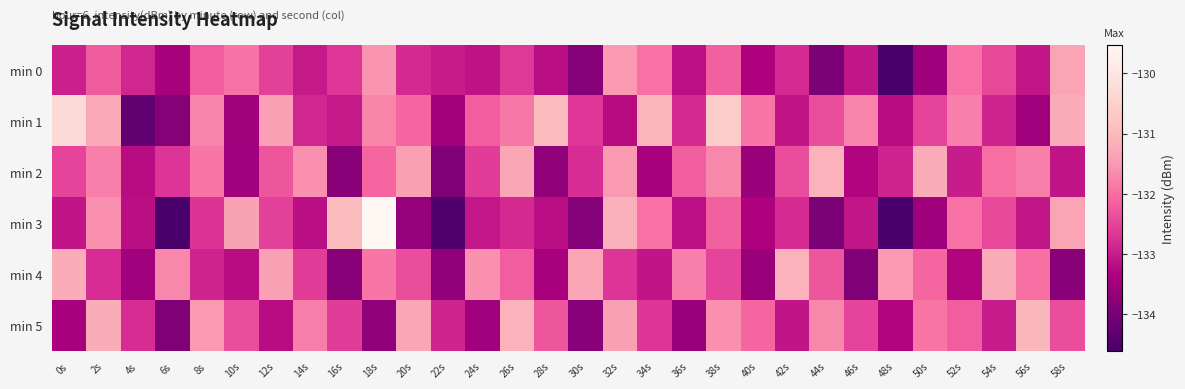

Which series has the largest total across all categories?

min 1